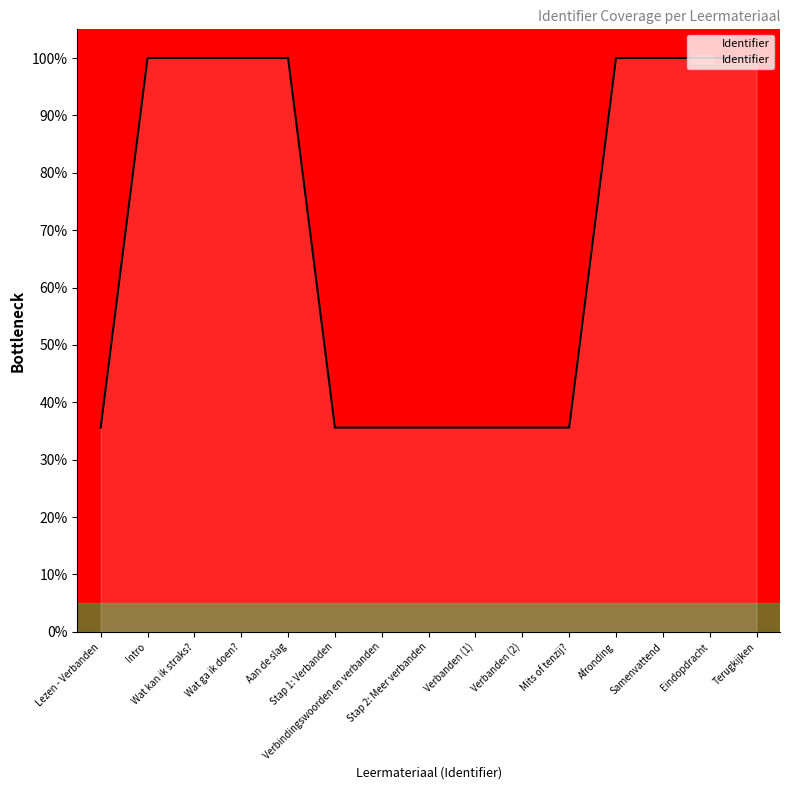

What is the greatest value displayed?

100.0